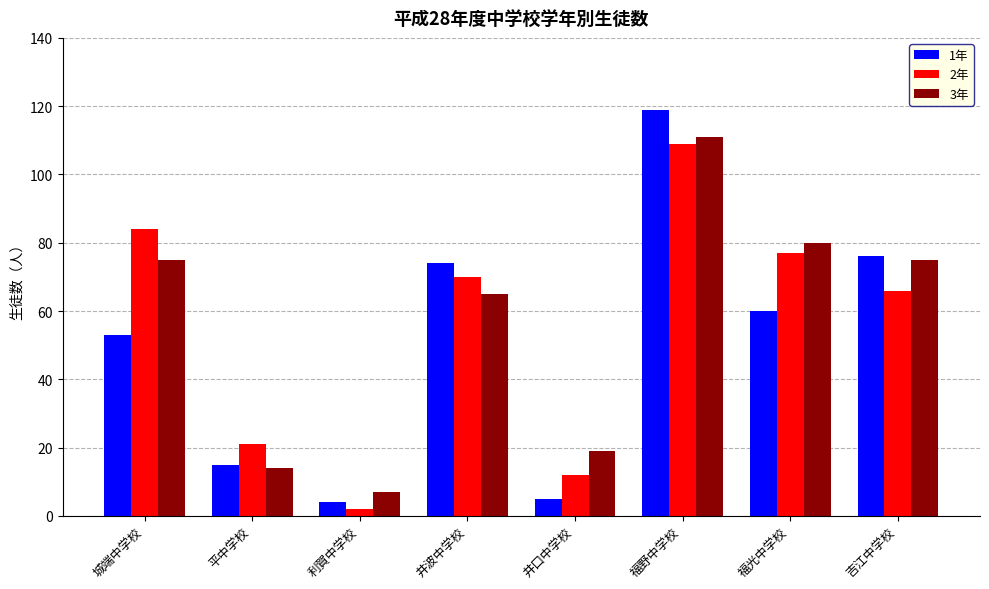

Is the value of 3年 at 福野中学校 greater than the value of 2年 at 井波中学校?

Yes